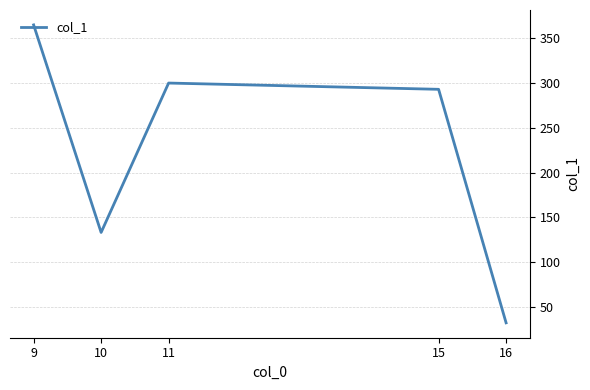

How many series are shown in this chart?

1